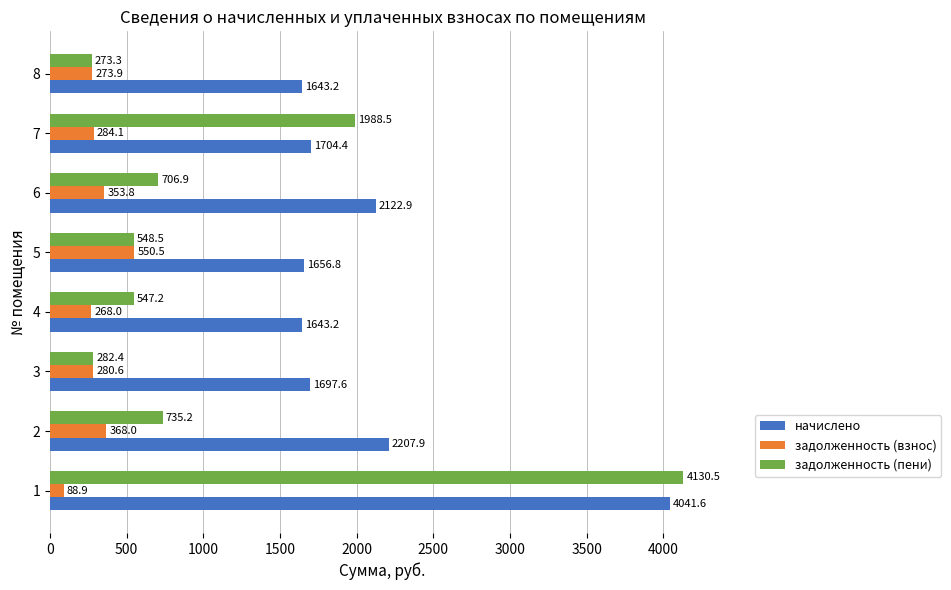

What value does the задолженность (пени) series have at 1?

4130.5